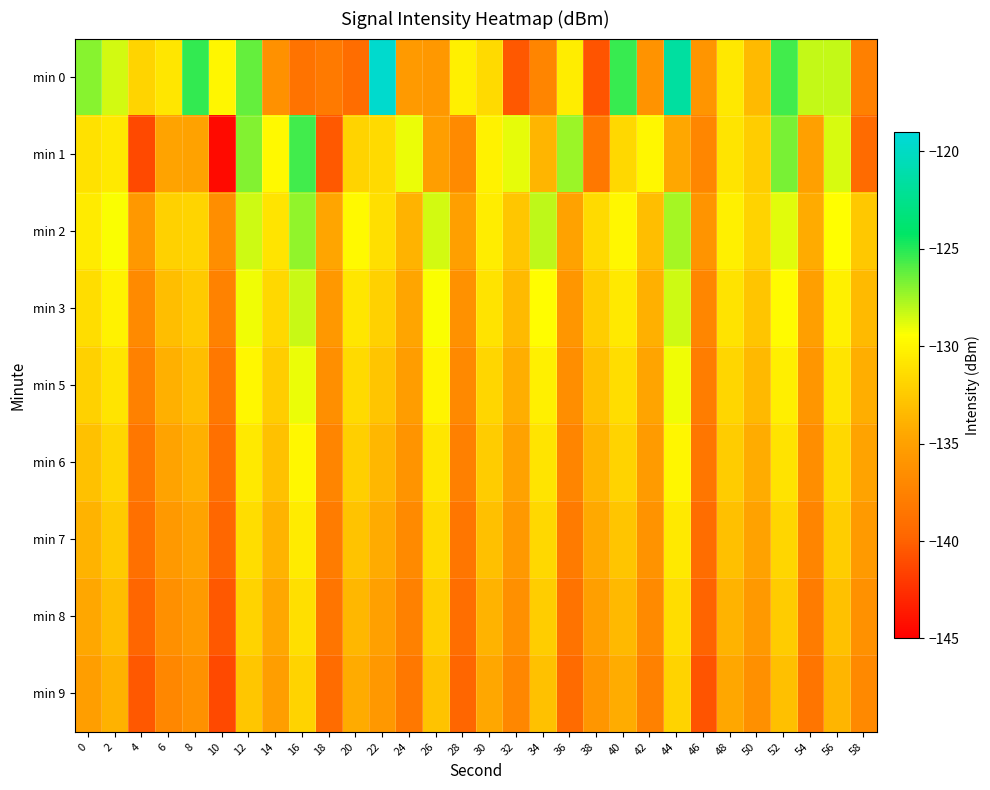

At which category is the sum across all series the highest?

44